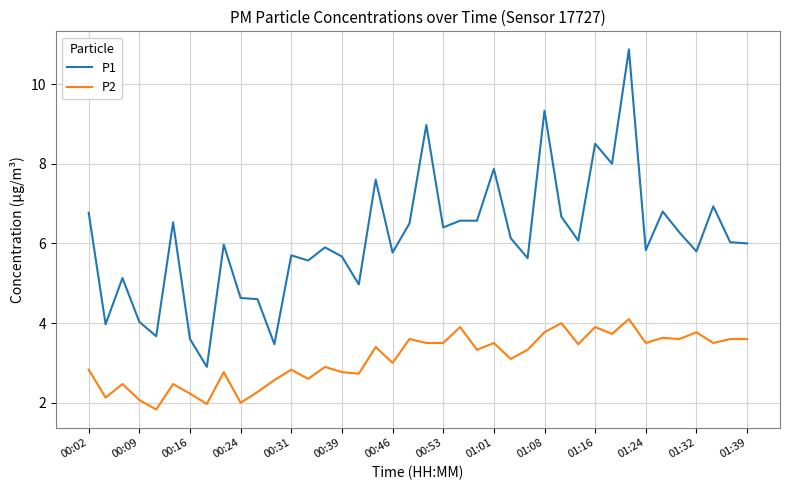

Which series has the largest total across all categories?

P1